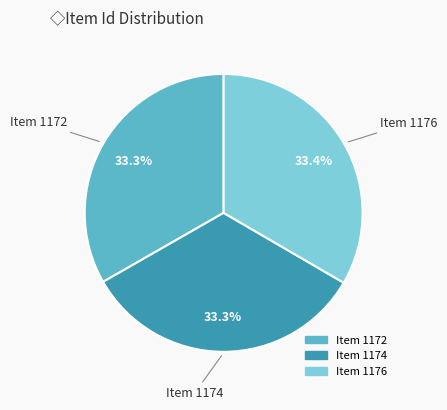

Approximately how many times larger is the value at Item 1176 compared to Item 1172?

1.0